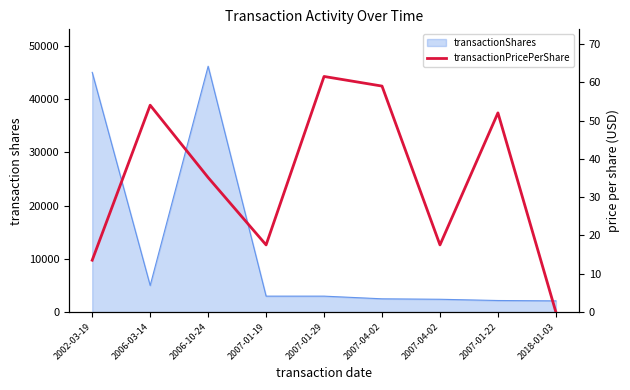

What is the difference between the second highest and second lowest values?

45.4